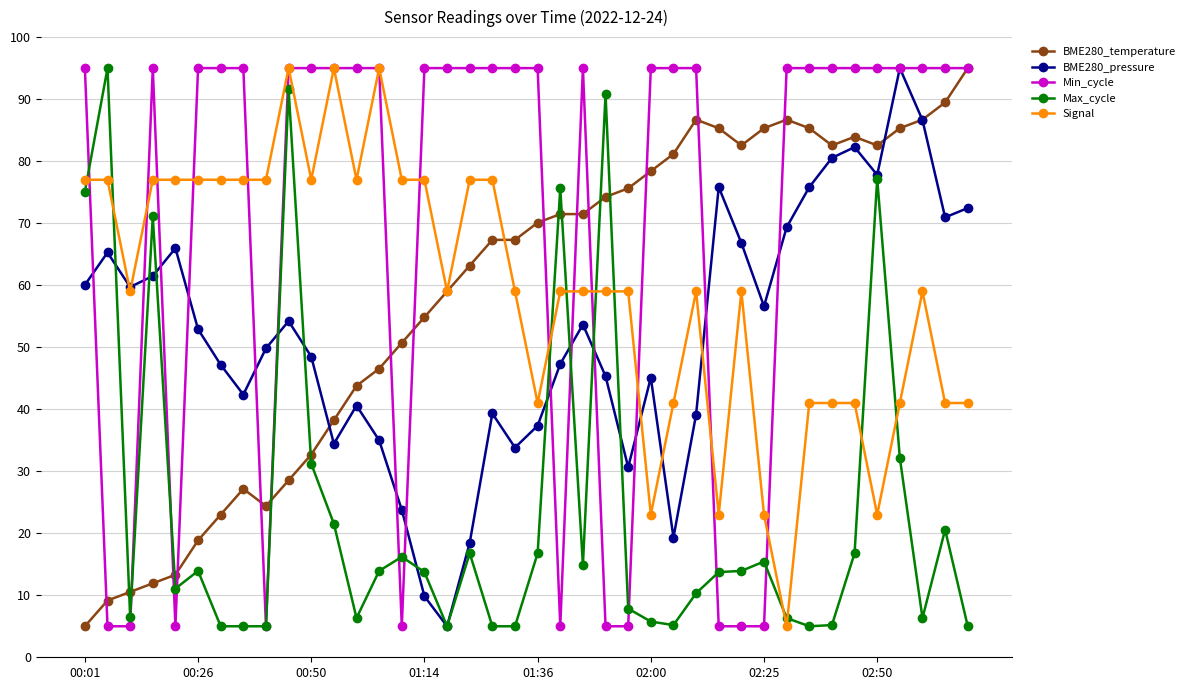

Which series has the largest total across all categories?

Min_cycle